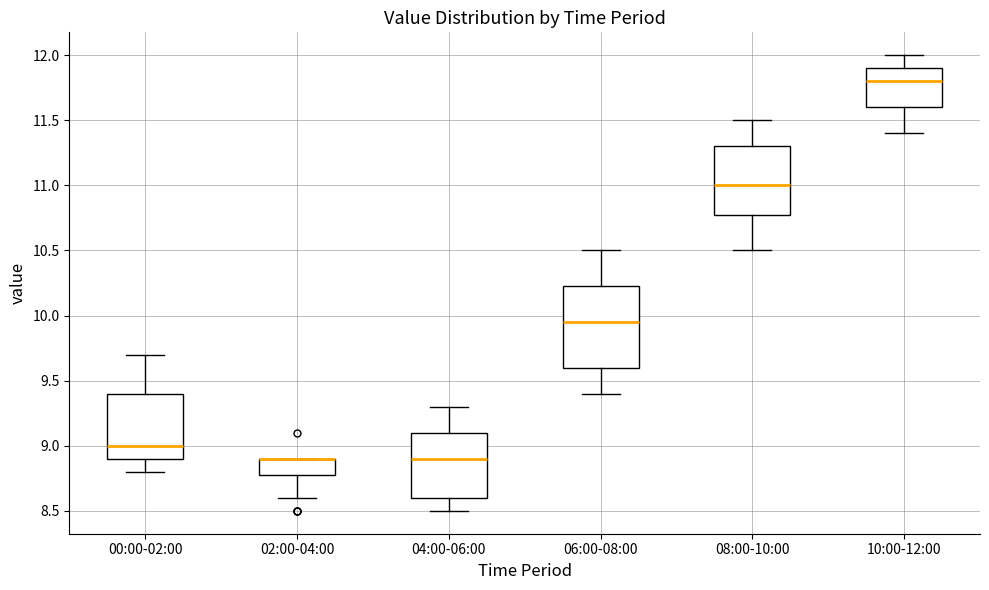

Where is the lower edge of the box for 00:00-02:00 on the y-axis? The values are not printed on the chart, so give them approximately, as read against the axis.

8.90